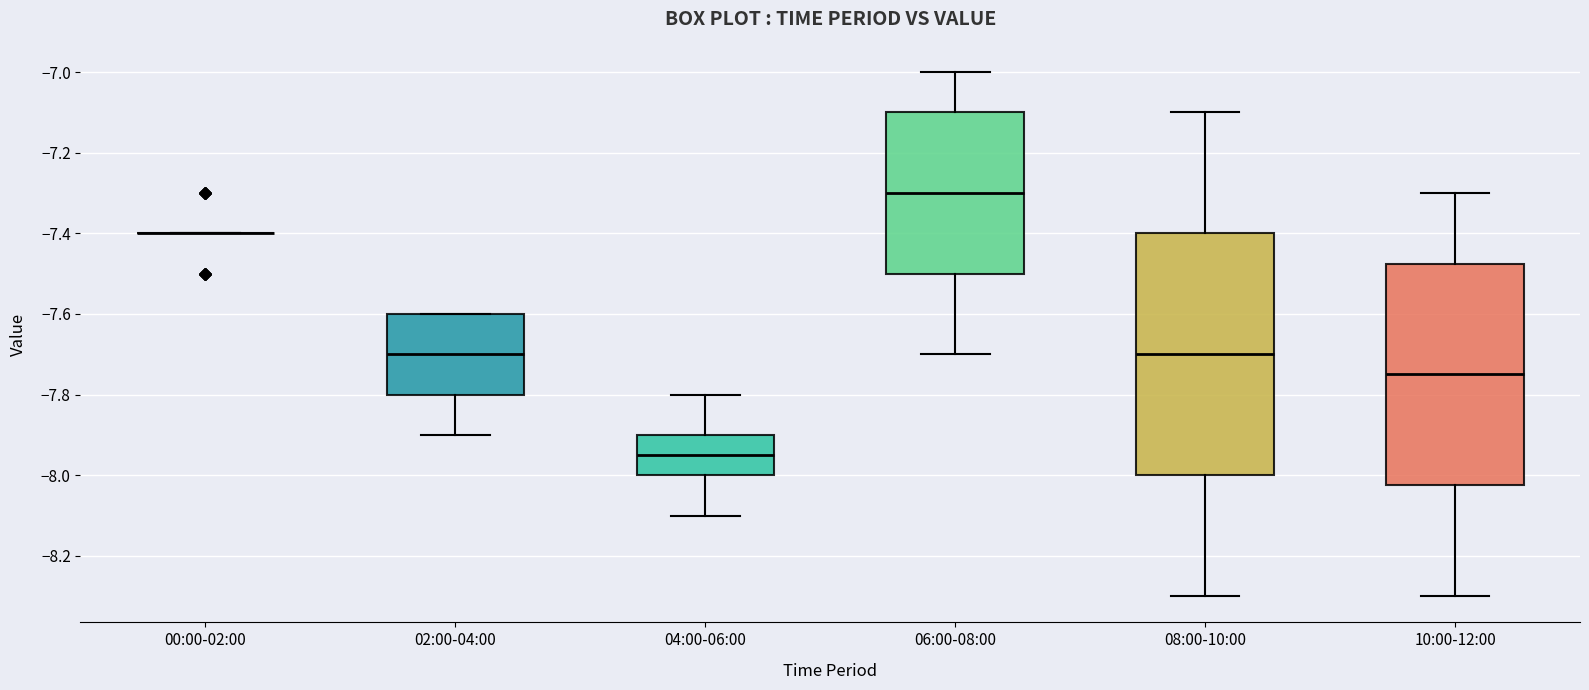

Reading left to right, transcribe this box plot: for each box, give where its median line is, the range the box spans, and where its two whiskers end, as read against the y-axis. The values are not printed on the chart, so give them approximately, as read against the axis.

00:00-02:00: box collapsed to a line at -7.40, whiskers -7.40 to -7.40
02:00-04:00: median -7.70, box -7.80 to -7.60, whiskers -7.90 to -7.60
04:00-06:00: median -7.94, box -8.00 to -7.90, whiskers -8.10 to -7.80
06:00-08:00: median -7.30, box -7.50 to -7.10, whiskers -7.70 to -7.00
08:00-10:00: median -7.70, box -8.00 to -7.40, whiskers -8.30 to -7.10
10:00-12:00: median -7.74, box -8.02 to -7.48, whiskers -8.30 to -7.30